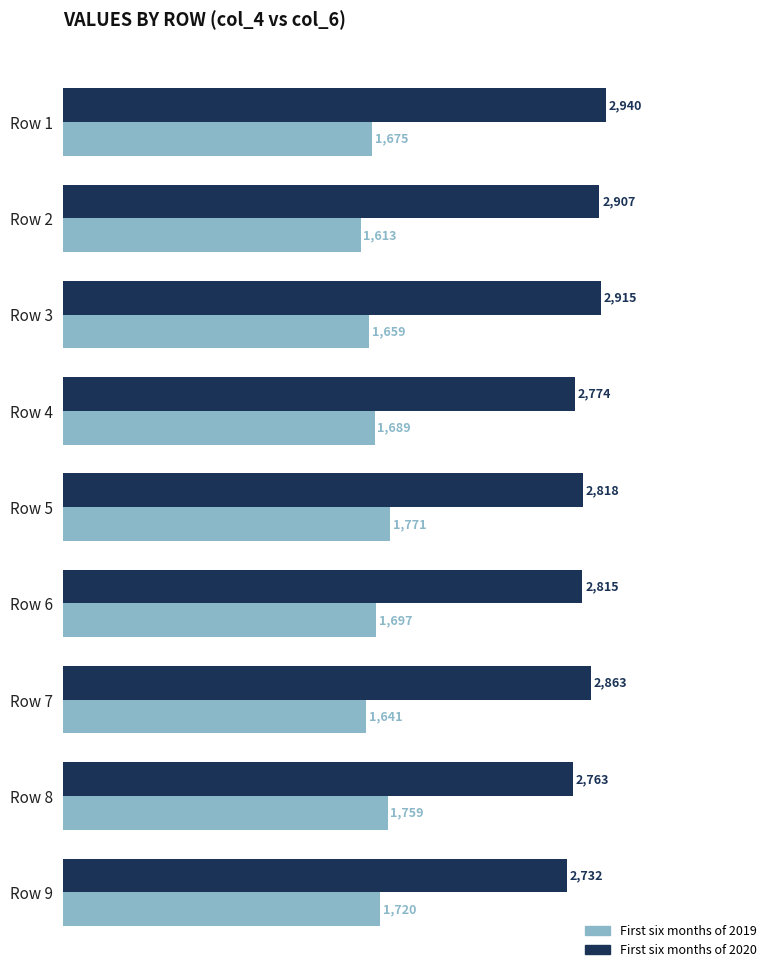

How many values in the First six months of 2019 series are below 1689?

4